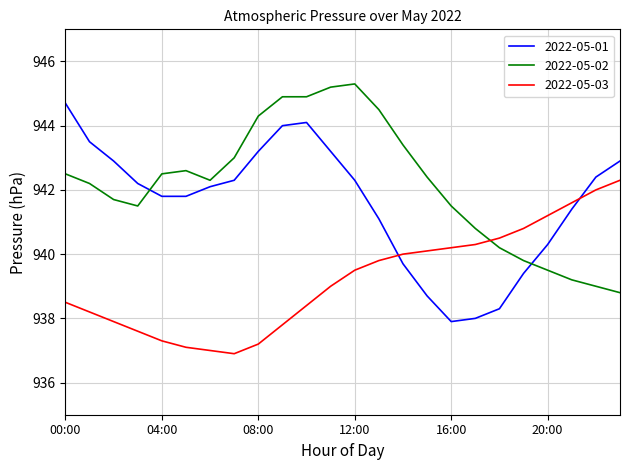

Which series has the largest total across all categories?

2022-05-02